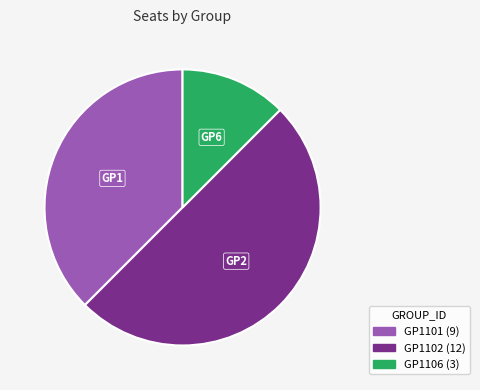

Between GP1101 and GP1106, which is larger?

GP1101